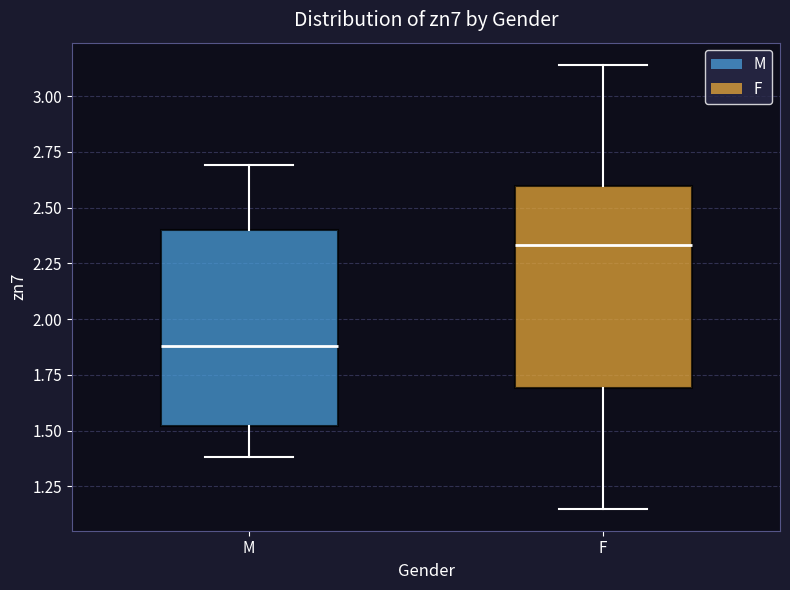

Where does the lower whisker of the box for M end on the y-axis? The values are not printed on the chart, so give them approximately, as read against the axis.

1.40